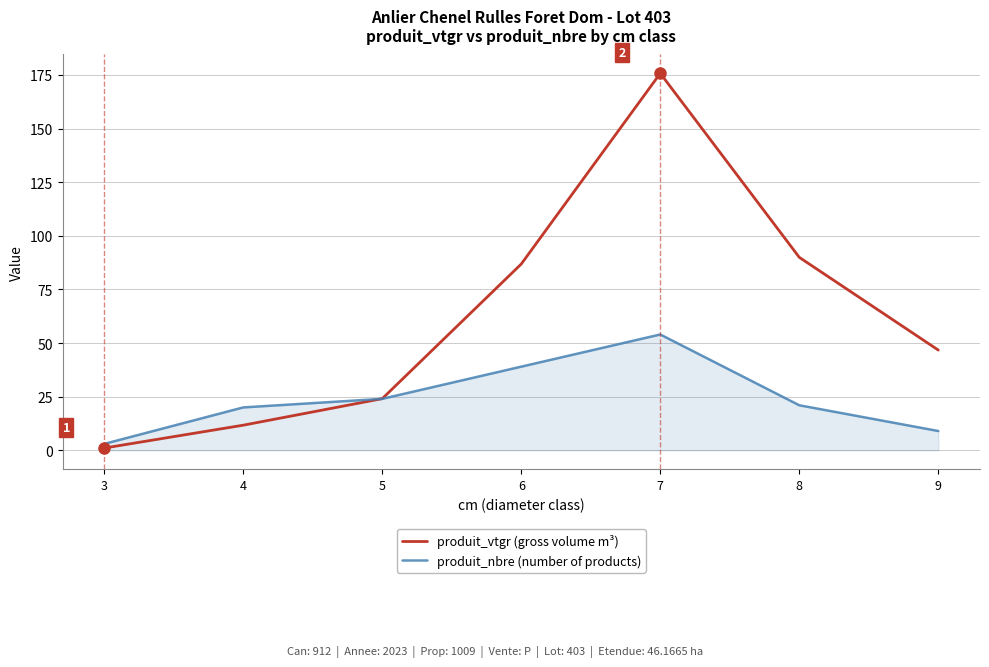

True or false: produit_vtgr (gross volume m³) has more than 1 interior local peaks.

False